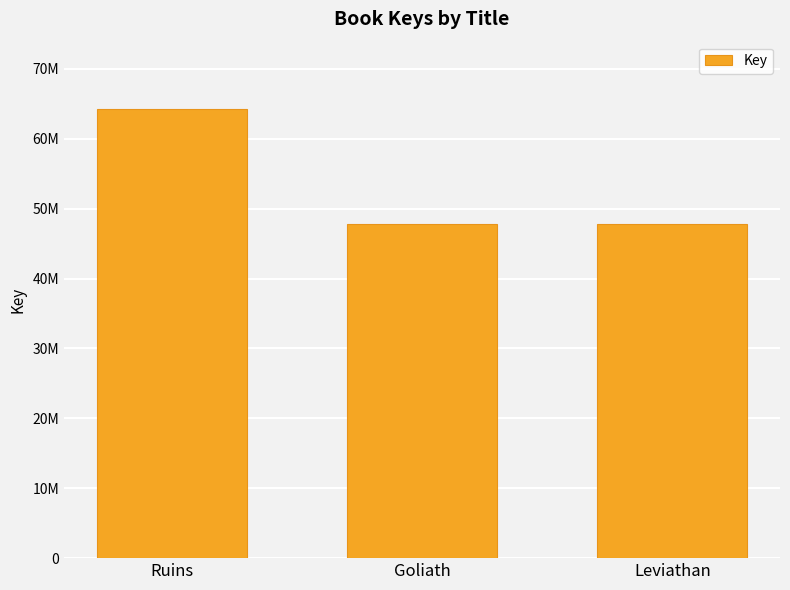

Approximately how many times larger is the value at Ruins compared to Leviathan?

1.3